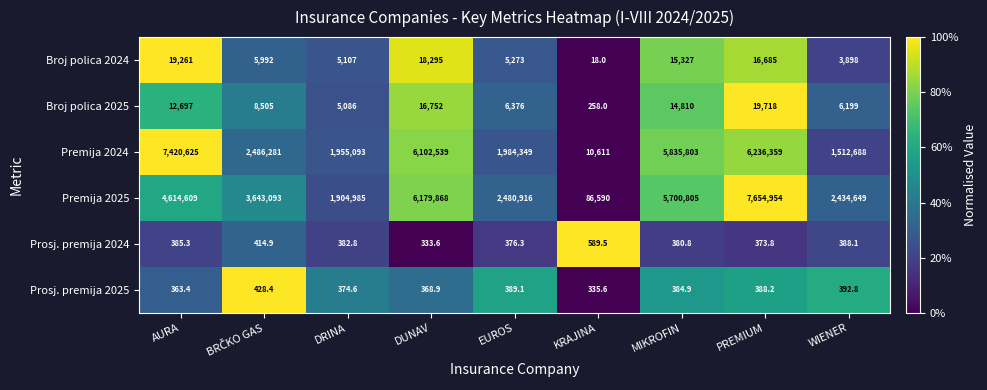

Count the number of data series in this chart.

6